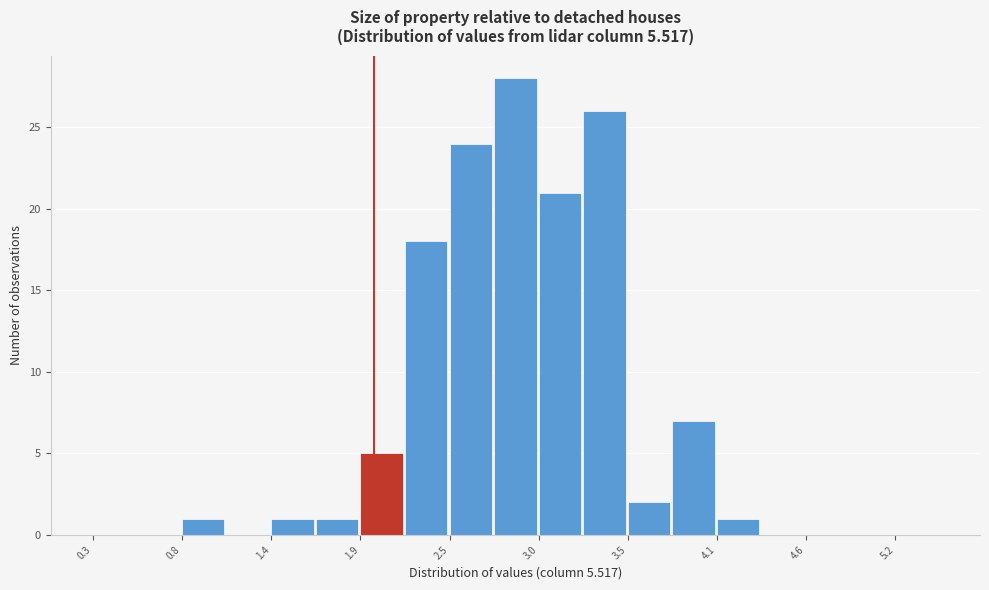

Read against the x-axis, roughly where is the centre of the tallest bar?

2.9